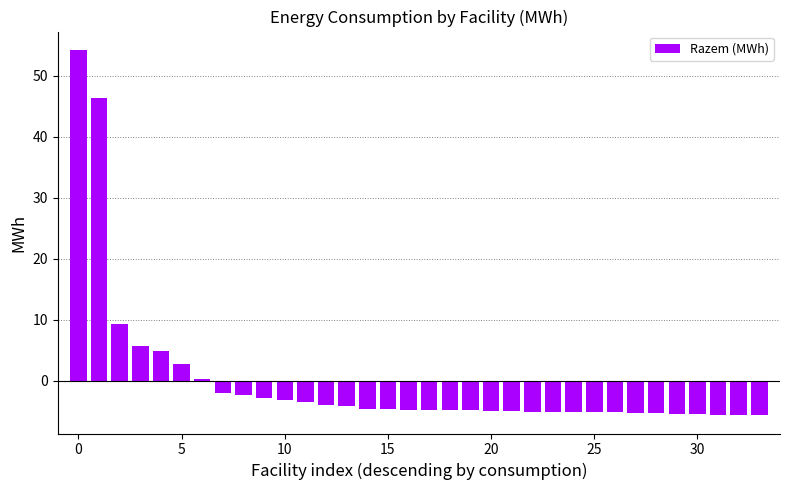

What is the minimum value shown in the chart?

-5.6